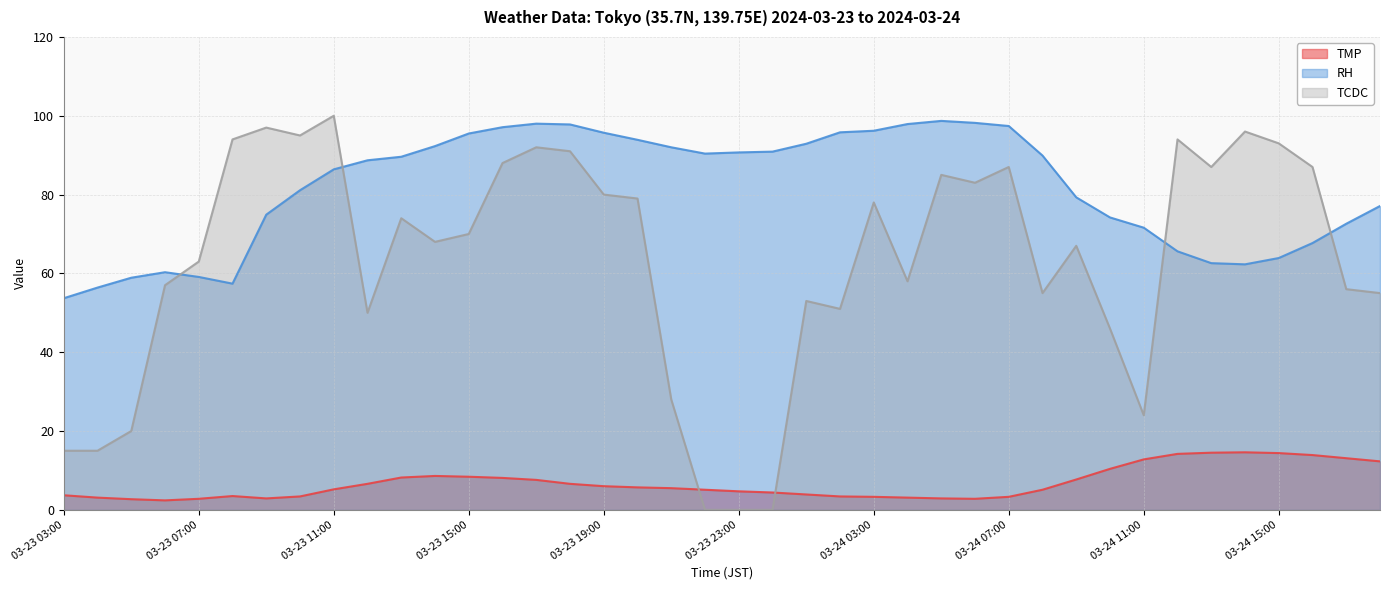

True or false: TCDC has more than 1 points higher than both neighbors.

True